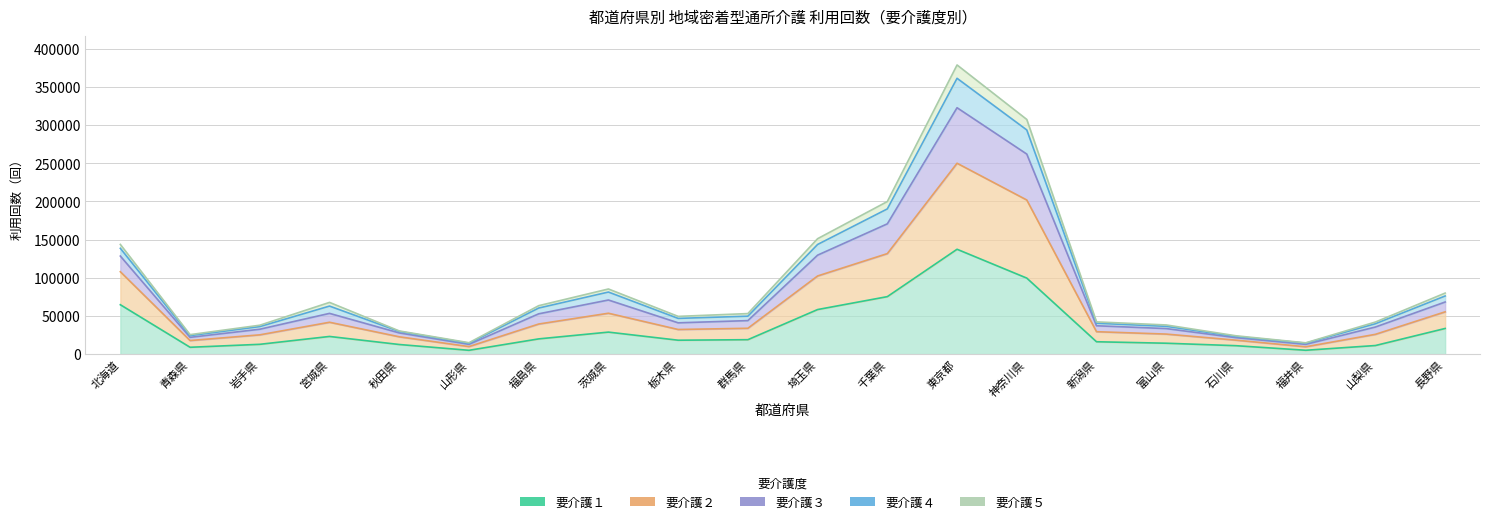

Rank the categories by 要介護３ value from highest to lowest.

東京都, 神奈川県, 千葉県, 埼玉県, 北海道, 茨城県, 長野県, 宮城県, 福島県, 群馬県, 栃木県, 新潟県, 山梨県, 富山県, 岩手県, 秋田県, 青森県, 石川県, 山形県, 福井県